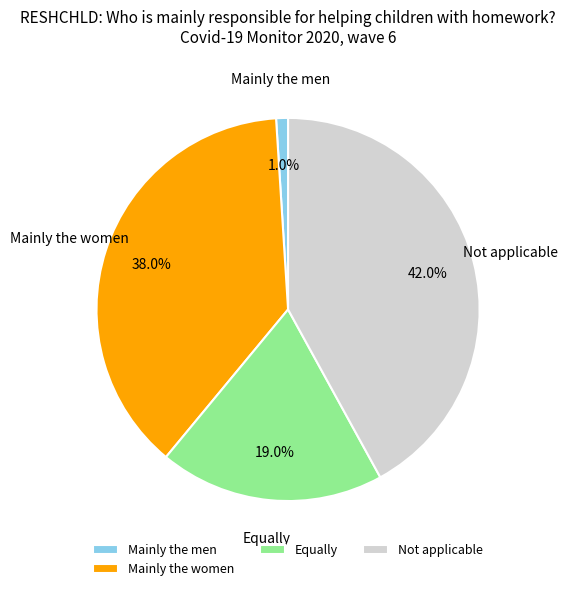

Which category has the smallest portion of the pie?

Mainly the men